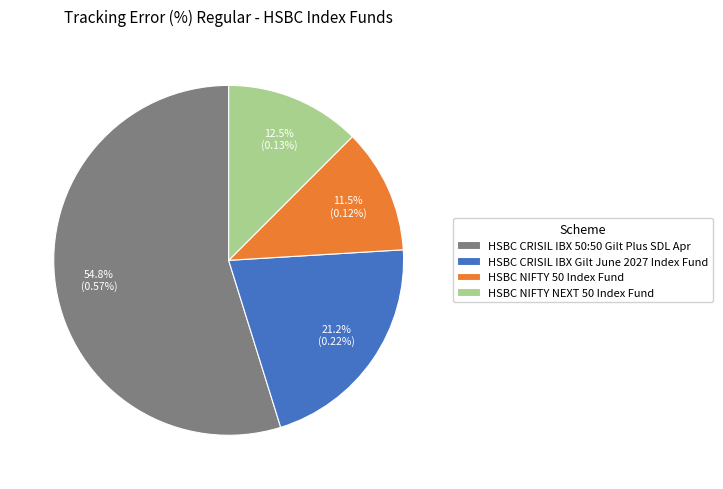

Is HSBC CRISIL IBX 50:50 Gilt Plus SDL Apr the majority of the pie?

Yes